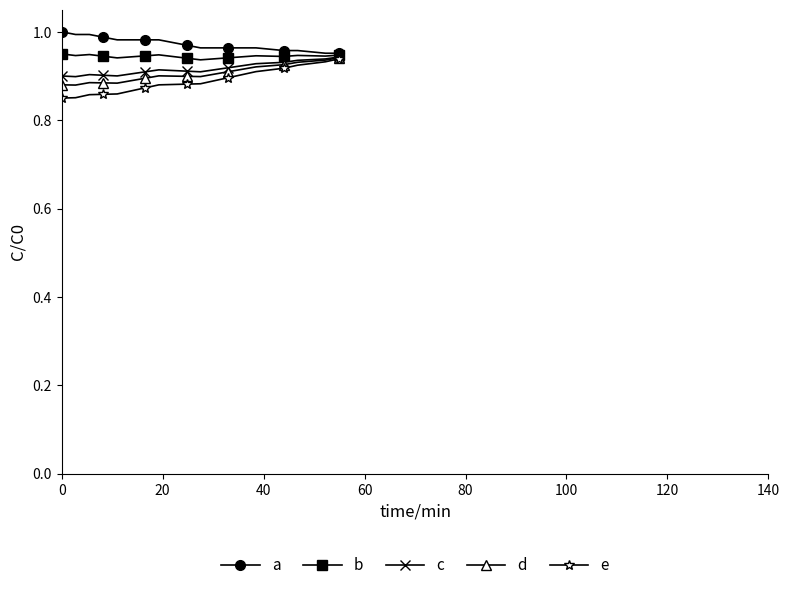

At how many categories does at least one series exceed 0?

19